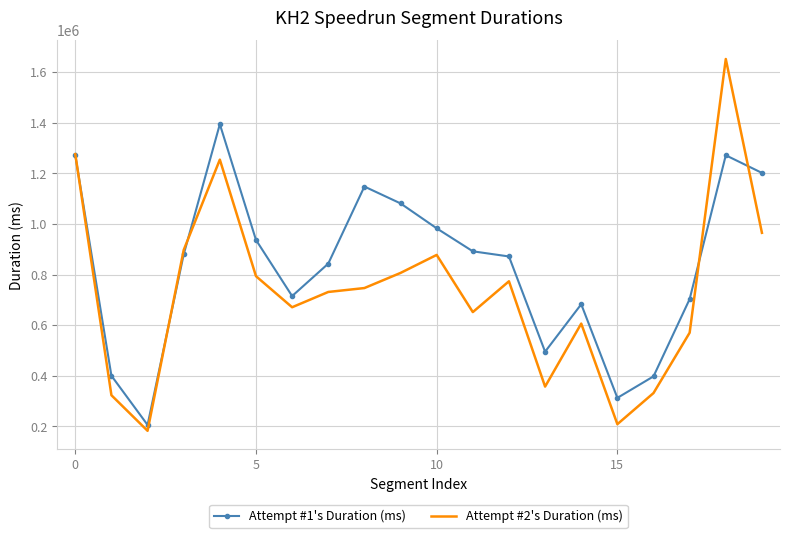

Which series has the largest range (max minus min)?

Attempt #2's Duration (ms)